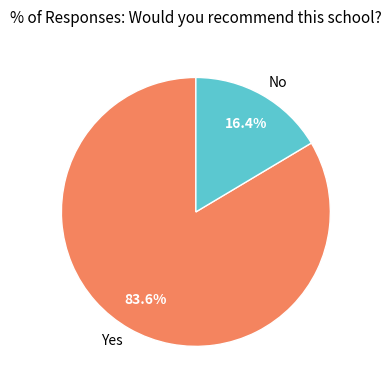

To the nearest percent, what portion does No represent?

16%